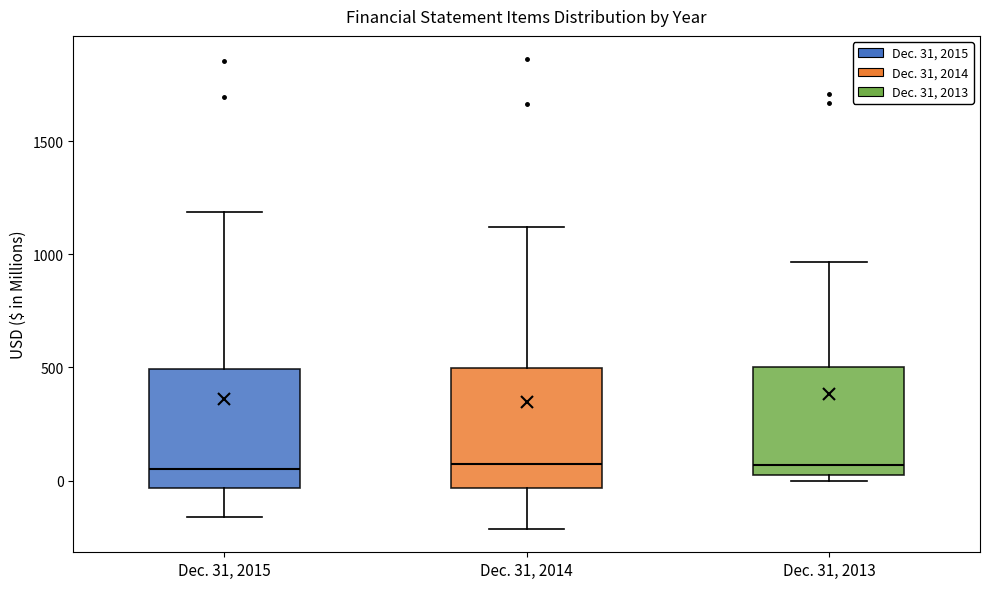

Where does the upper whisker of the box for Dec. 31, 2013 end on the y-axis? The values are not printed on the chart, so give them approximately, as read against the axis.

950